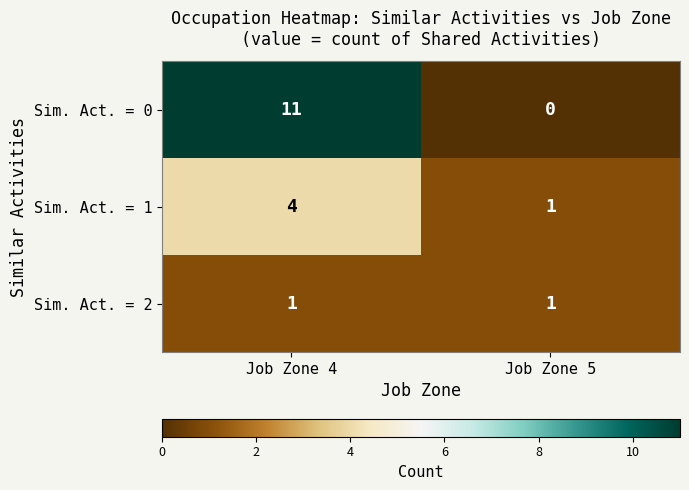

At which category is the sum across all series the highest?

Job Zone 4